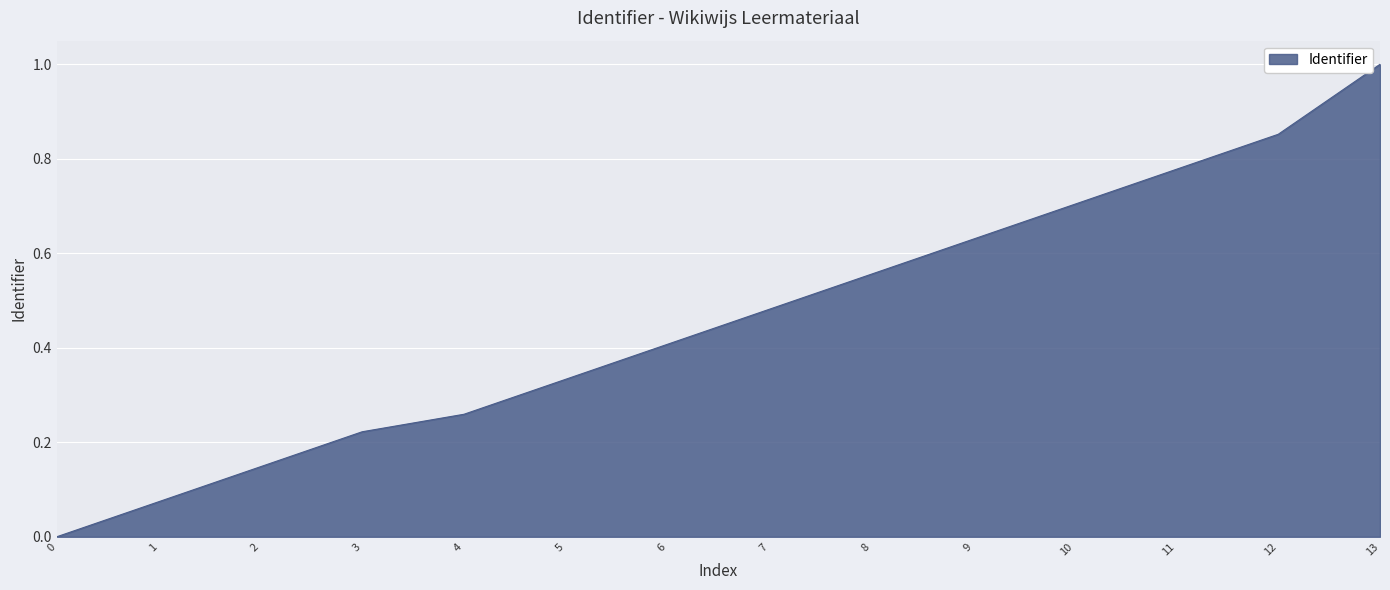

How many lines are shown in the chart?

1